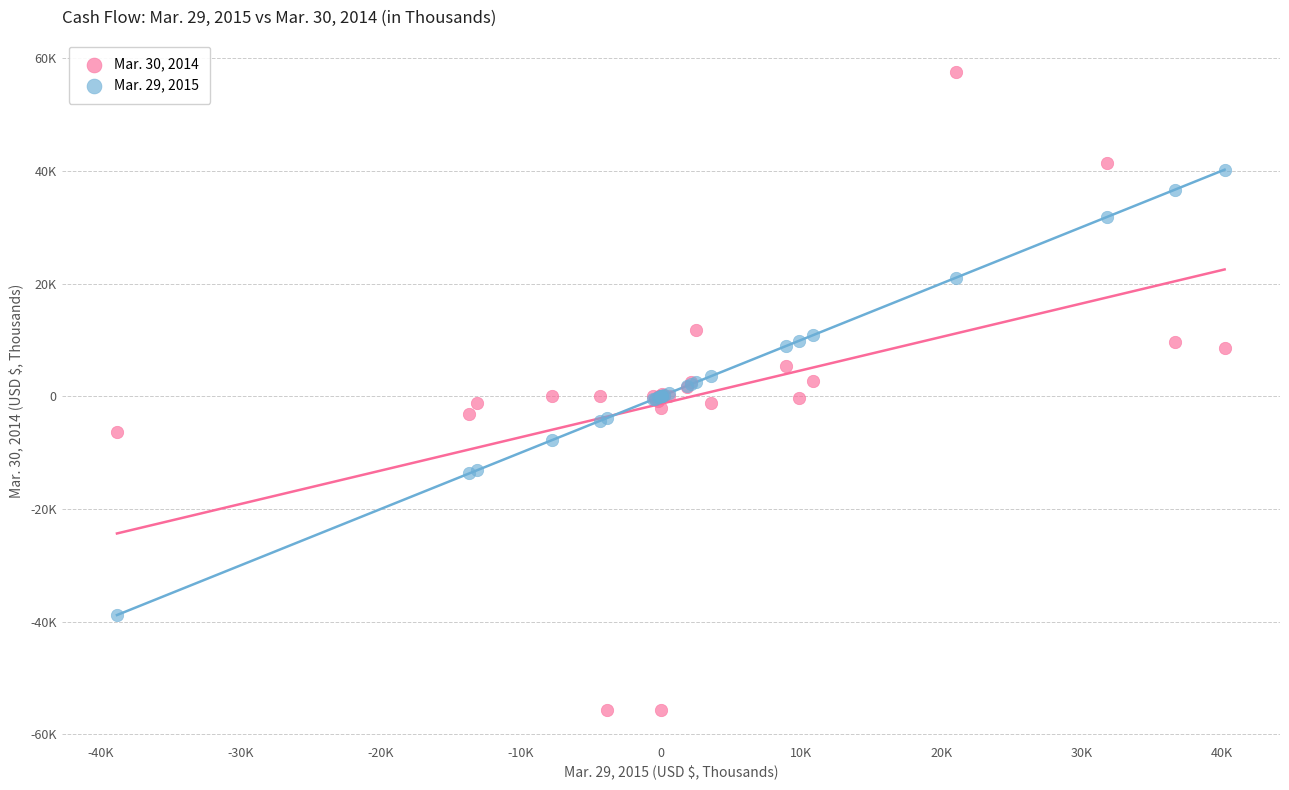

What are all the series names shown in the legend?

Mar. 30, 2014, Mar. 29, 2015